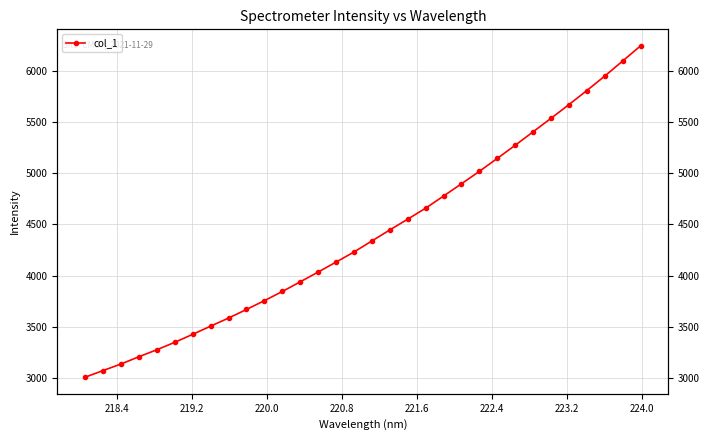

What is the sum of all values?

140992.1